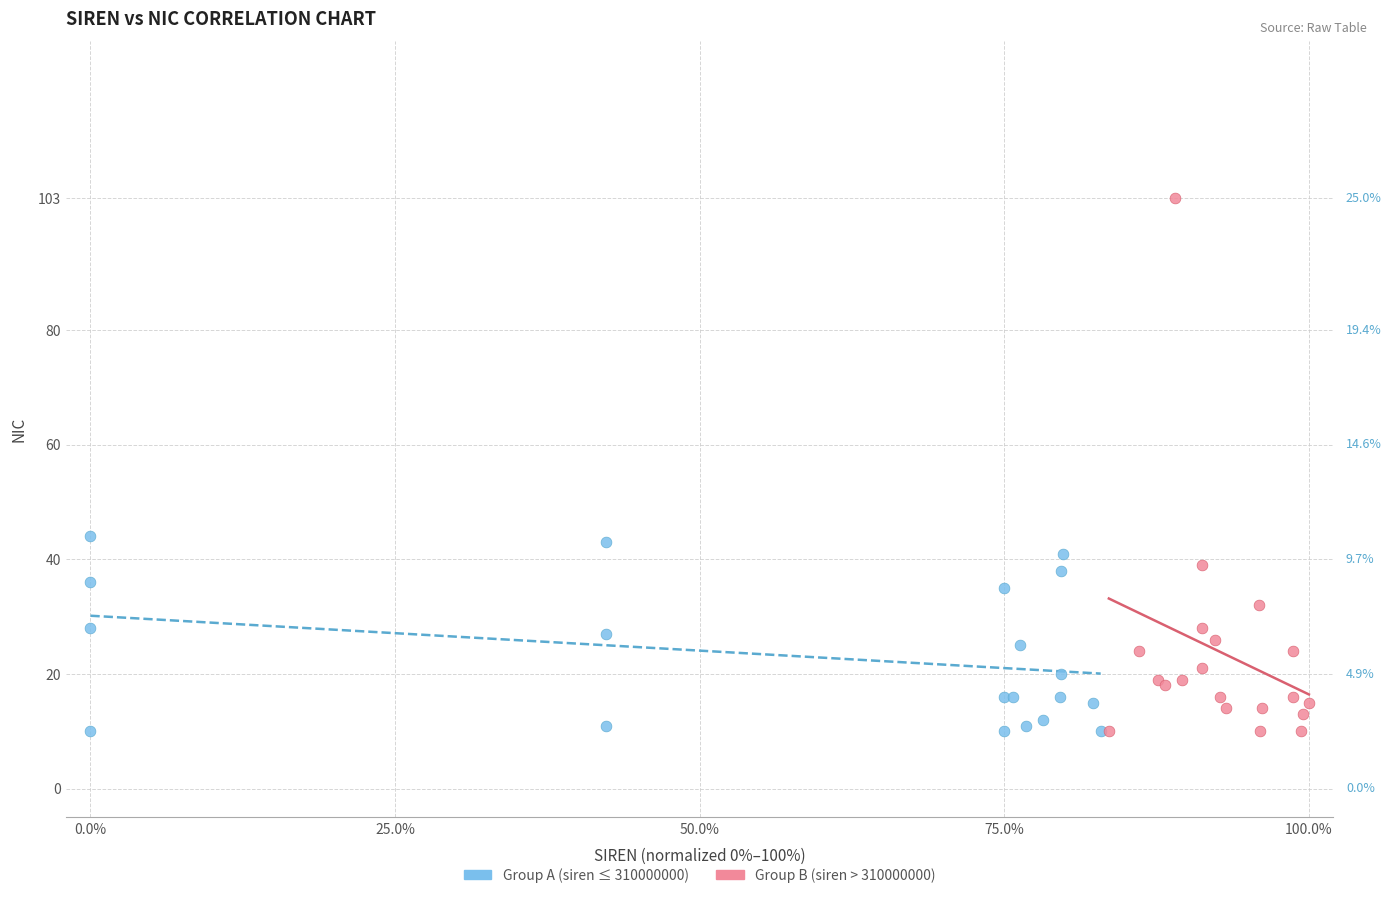

Which series reaches the maximum Y coordinate?

Group B (siren > 310000000)